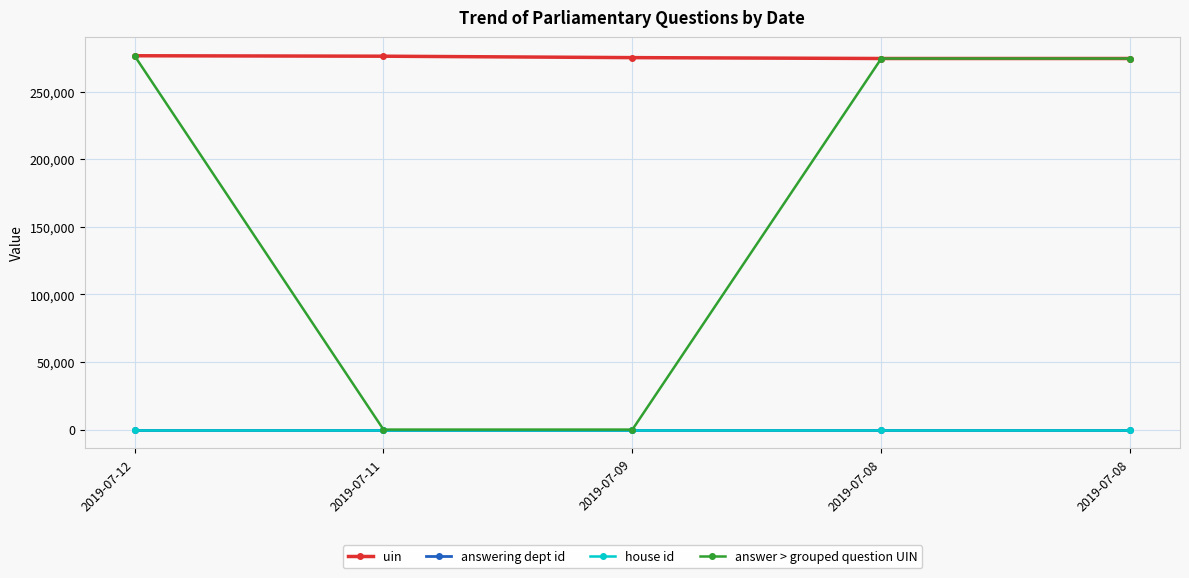

What are all the series names shown in the legend?

uin, answering dept id, house id, answer > grouped question UIN